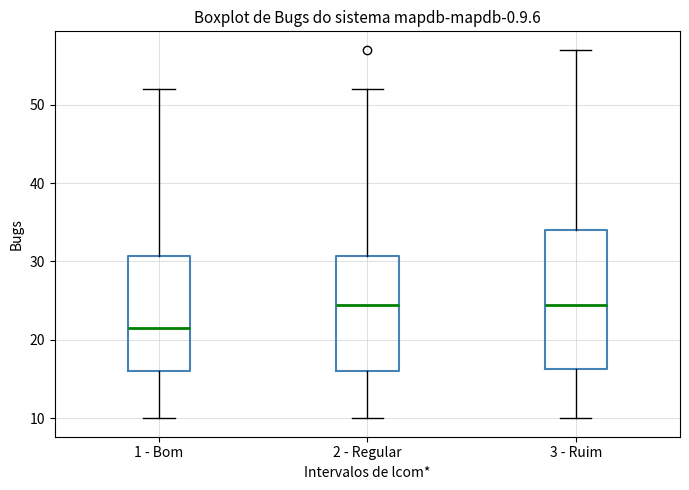

Which box has the lowest median line?

1 - Bom